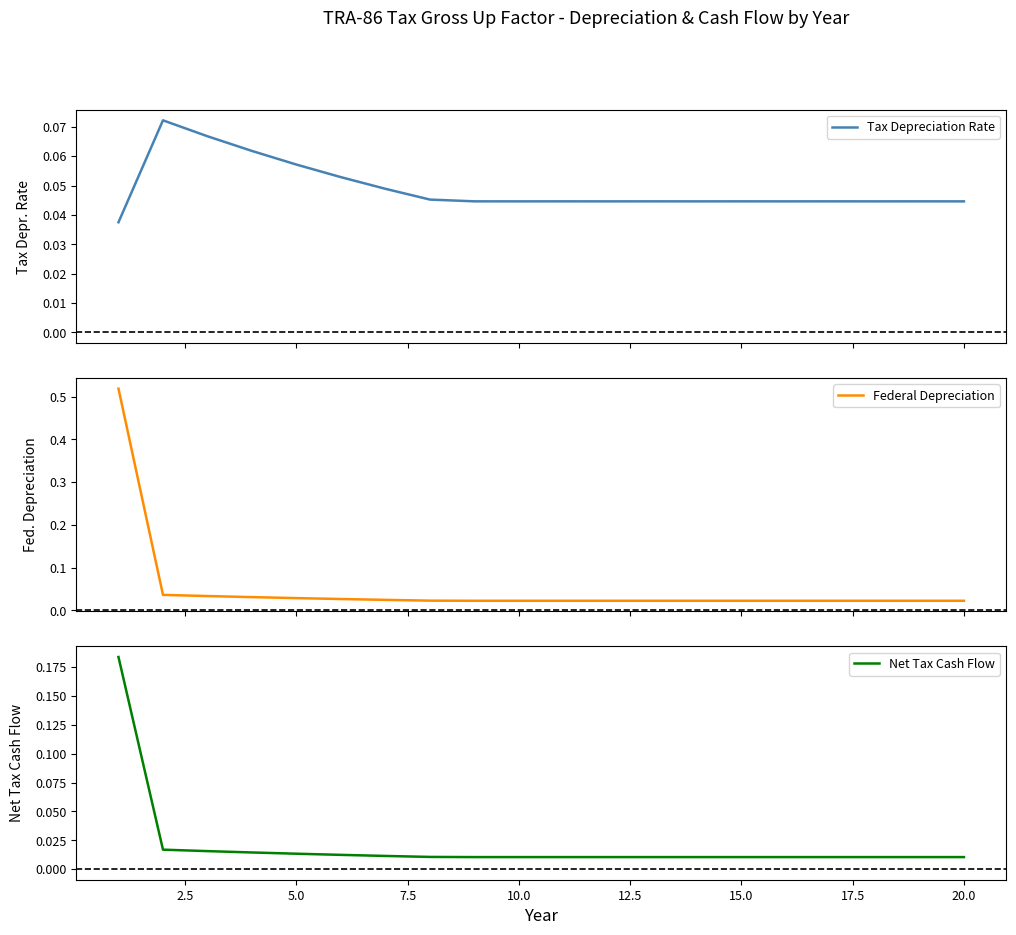

Rank the series by their maximum value, from lowest to highest.

Tax Depreciation Rate, Net Tax Cash Flow, Federal Depreciation